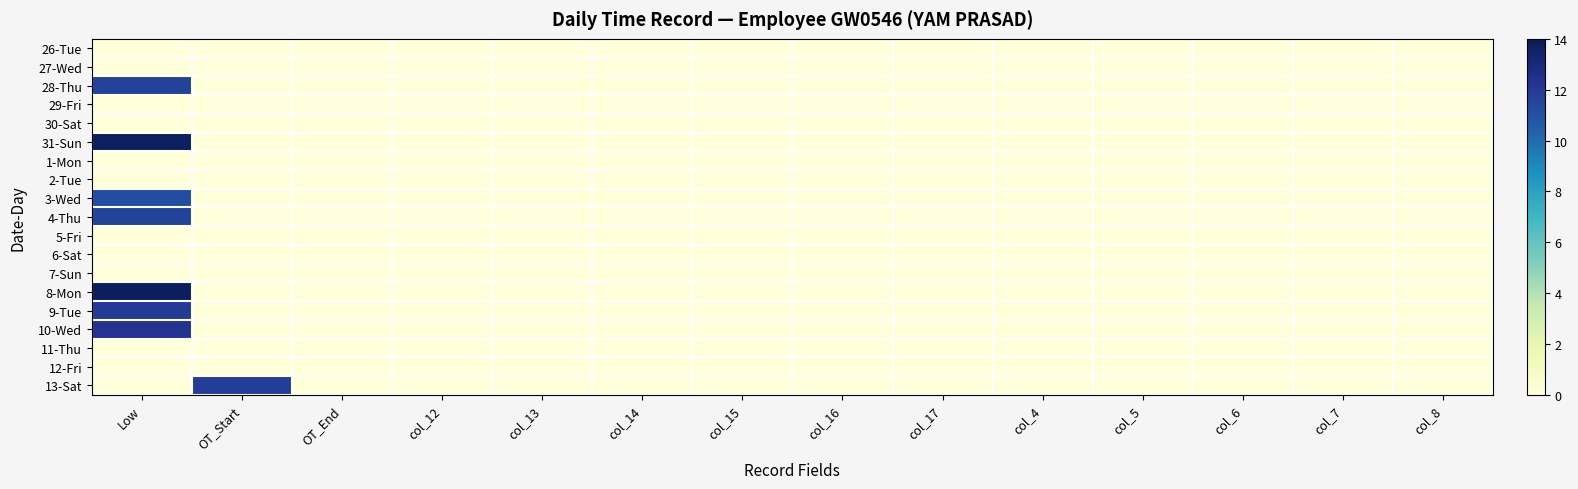

Which label corresponds to the largest value in the chart?

Low